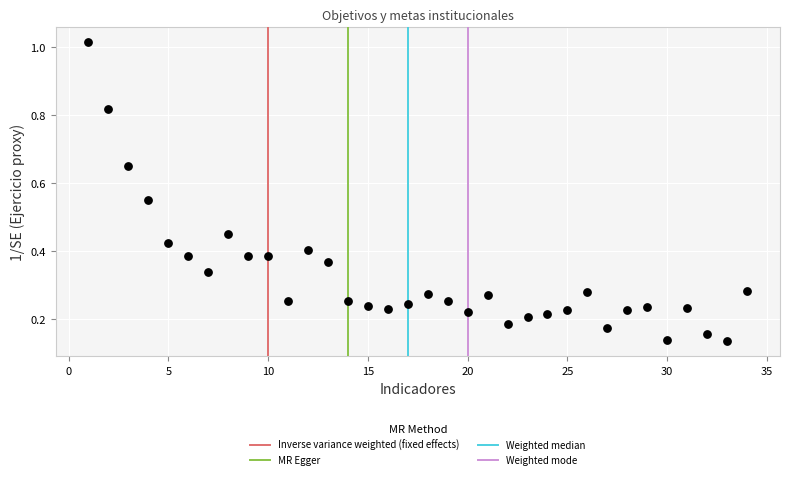

What is the range of X values (max minus min)?

33.0